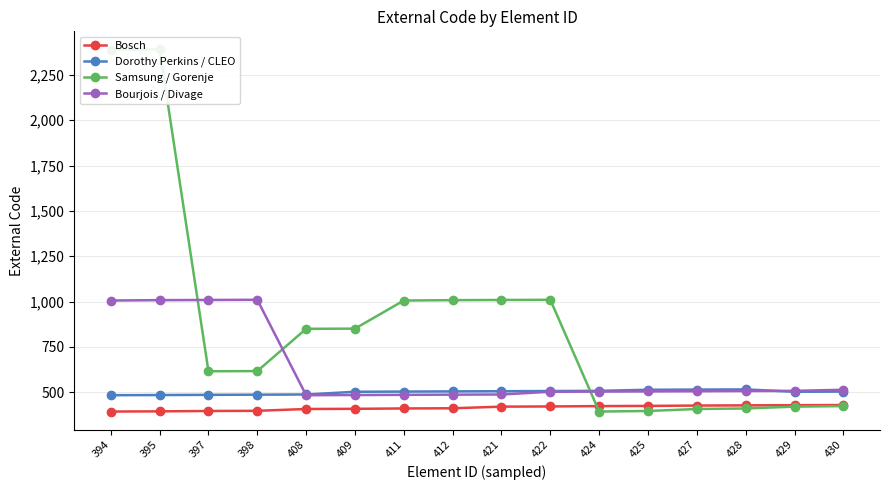

Which series ends up on top after the final intersection of Samsung / Gorenje and Bosch?

Bosch